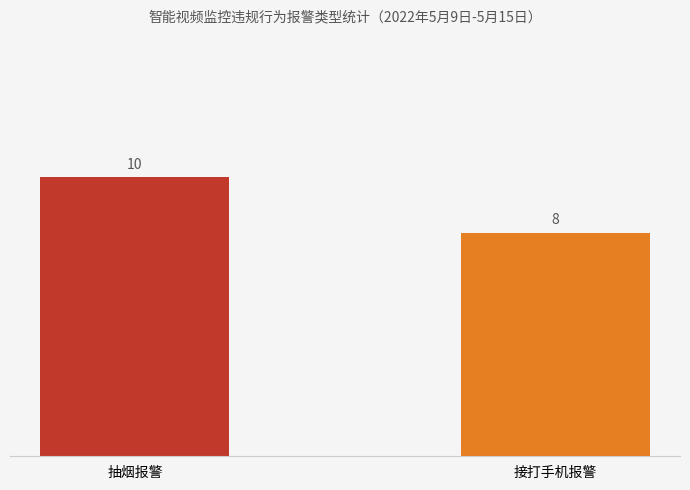

What is the difference between the values at 接打手机报警 and 抽烟报警?

2